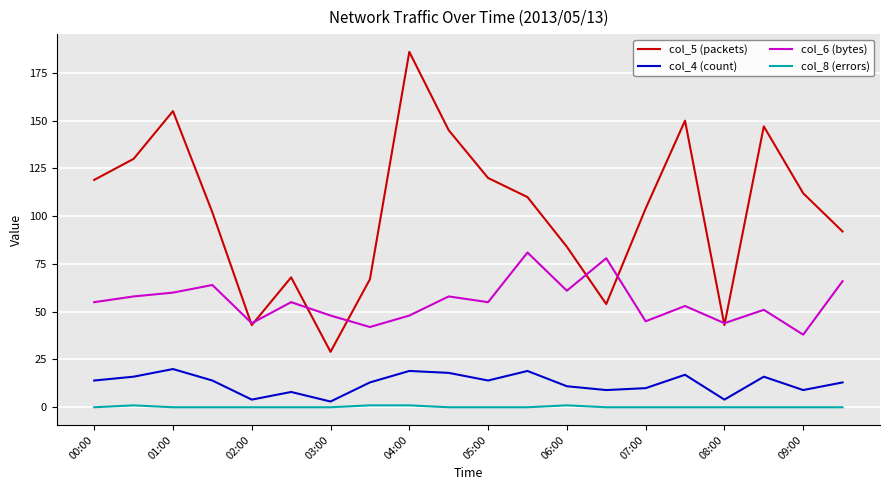

What is the difference between the maximum and minimum values in the col_5 (packets) series?

157